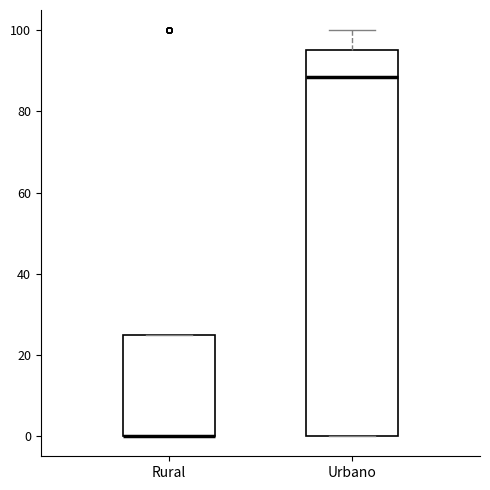

Reading left to right, transcribe this box plot: for each box, give where its median line is, the range the box spans, and where its two whiskers end, as read against the y-axis. The values are not printed on the chart, so give them approximately, as read against the axis.

Rural: median 0 (drawn on the box's lower edge), box 0 to 26, whiskers 0 to 26
Urbano: median 88, box 0 to 96, whiskers 0 to 100